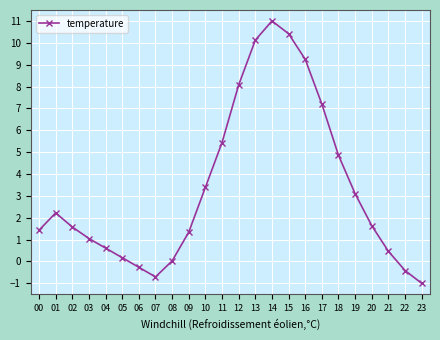

At which category does the data reach its first local peak?

01